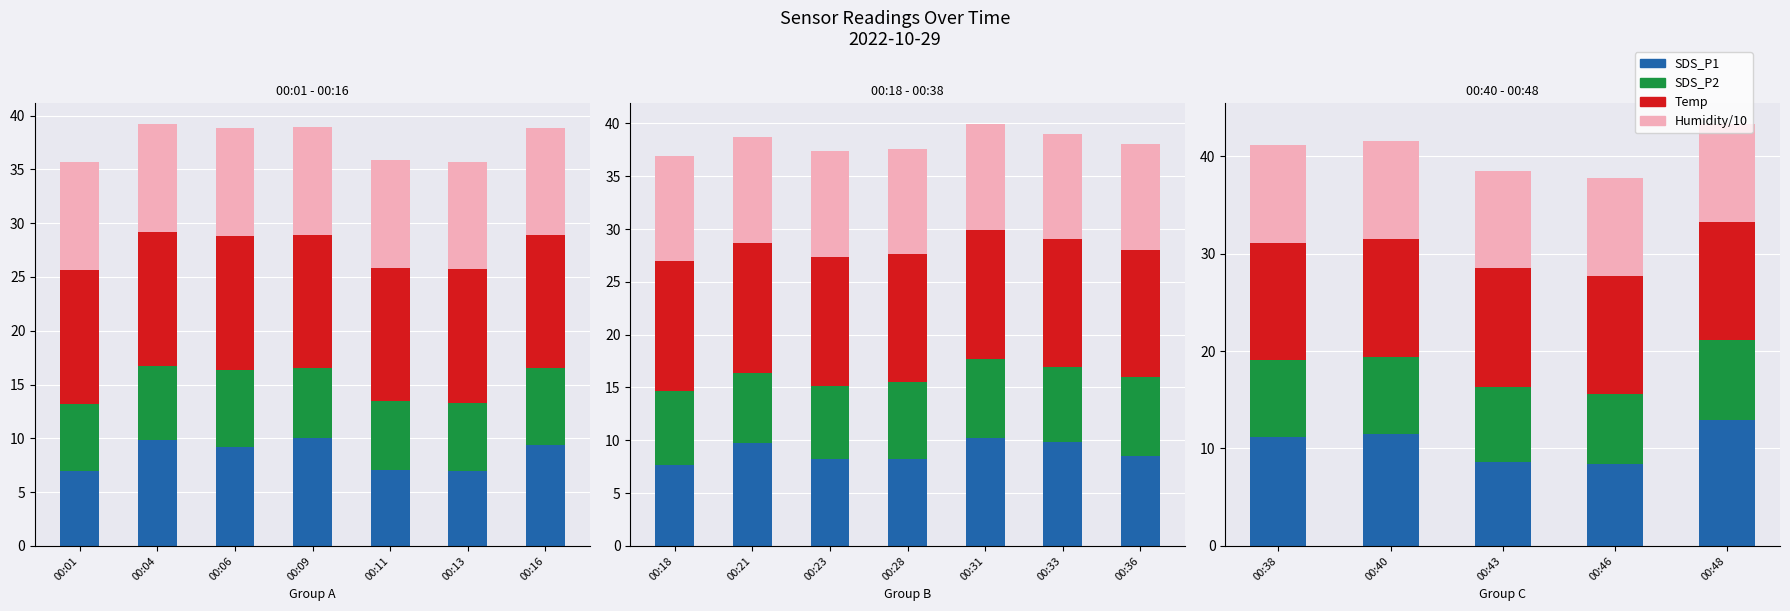

The value of Humidity/10 at 00:43 is 10.0. True or false?

True